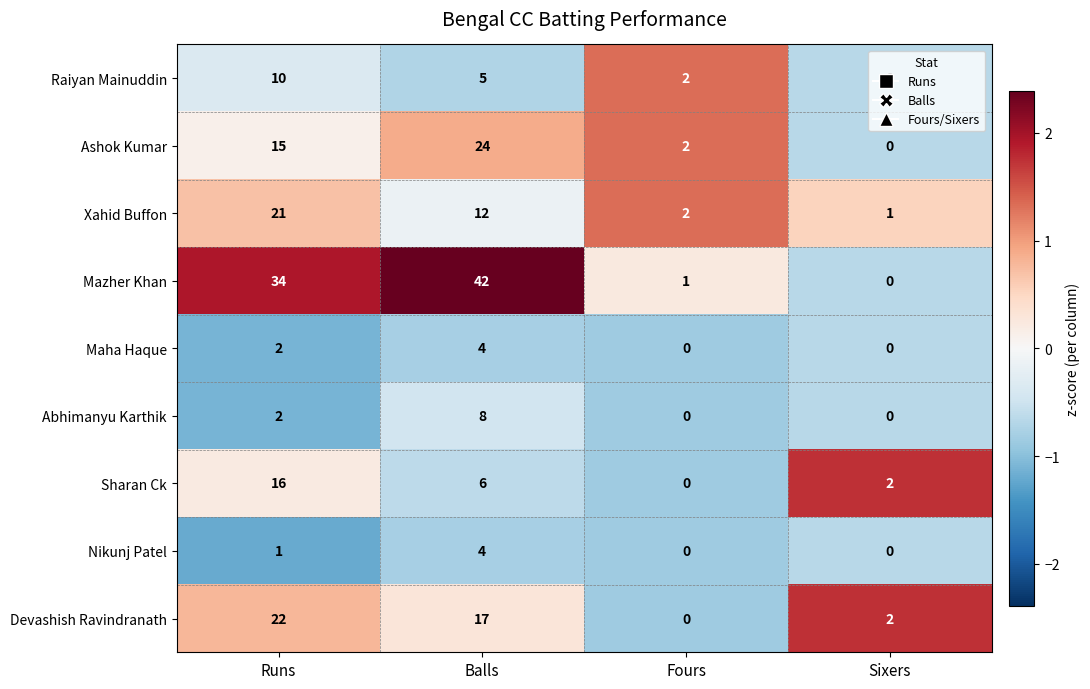

At how many categories does at least one series exceed 0?

4